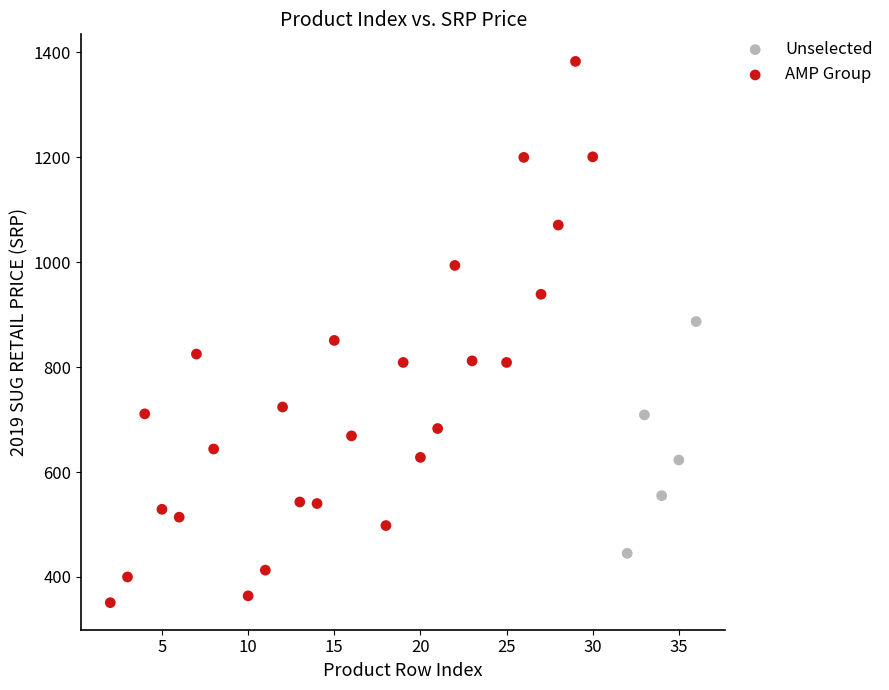

Which series has the largest Y range (max minus min)?

AMP Group